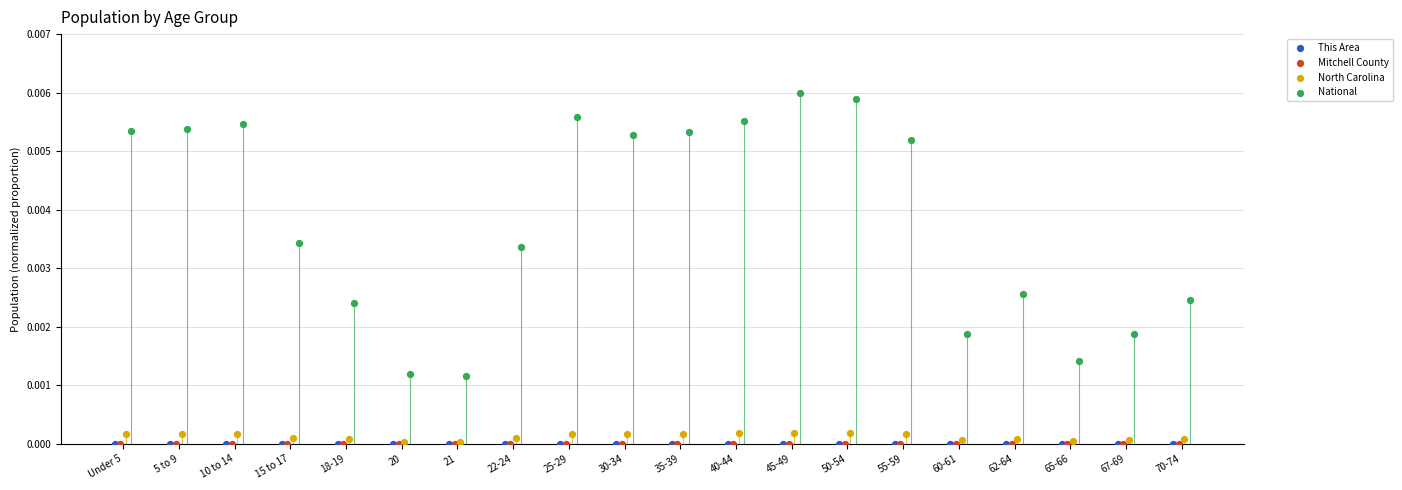

What are all the series names shown in the legend?

This Area, Mitchell County, North Carolina, National